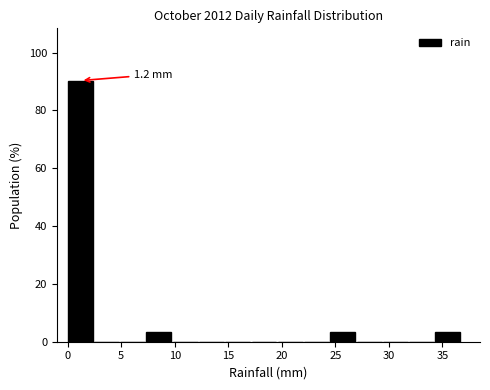

Over which range of the x-axis is the bar tallest?

0.0 to 2.5